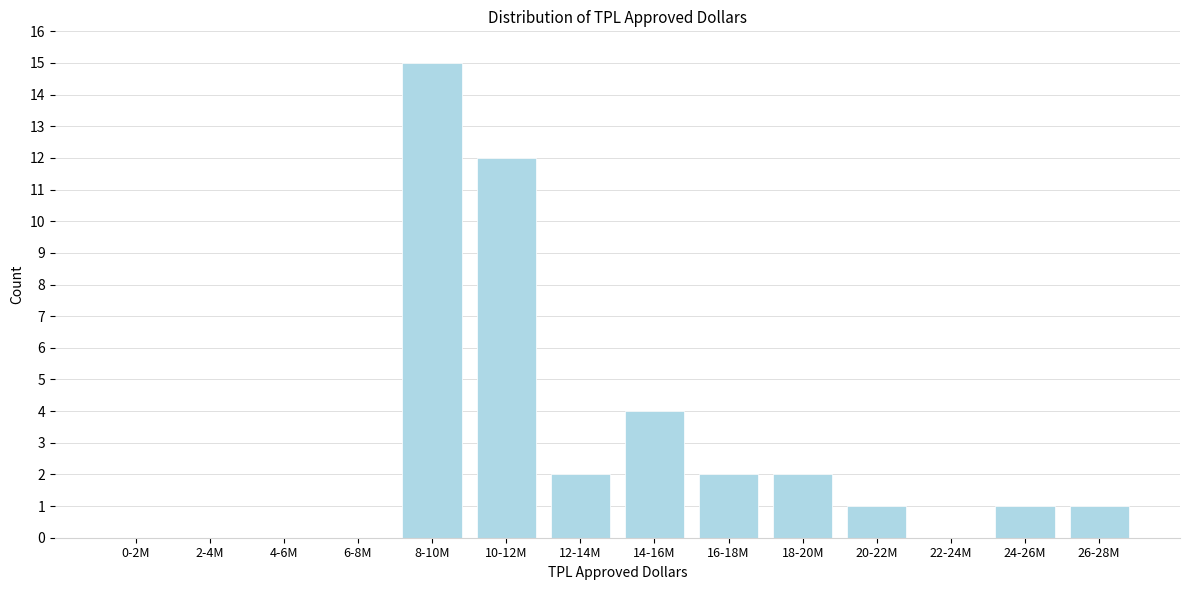

Reading left to right, list all the values displayed in this chart.

0-2M=0	2-4M=0	4-6M=0	6-8M=0	8-10M=15	10-12M=12	12-14M=2	14-16M=4	16-18M=2	18-20M=2	20-22M=1	22-24M=0	24-26M=1	26-28M=1